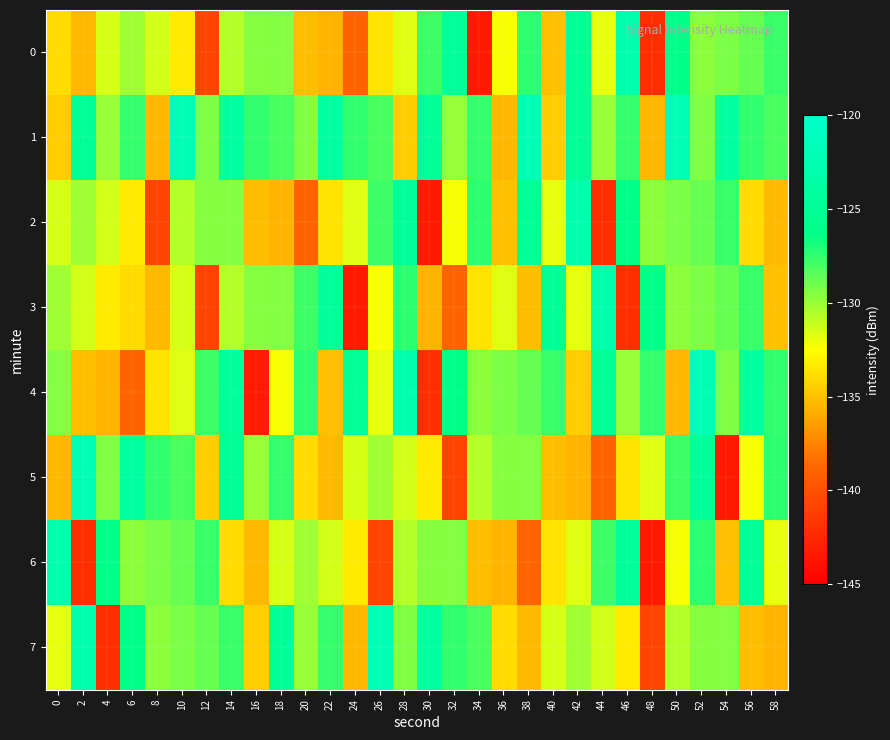

What is the total value across all series at 2?

-1044.2